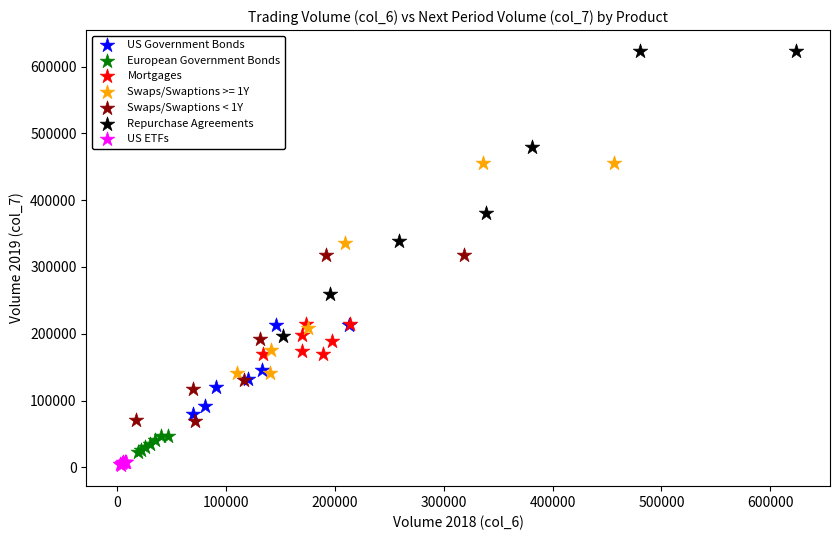

What are all the series names shown in the legend?

US Government Bonds, European Government Bonds, Mortgages, Swaps/Swaptions >= 1Y, Swaps/Swaptions < 1Y, Repurchase Agreements, US ETFs